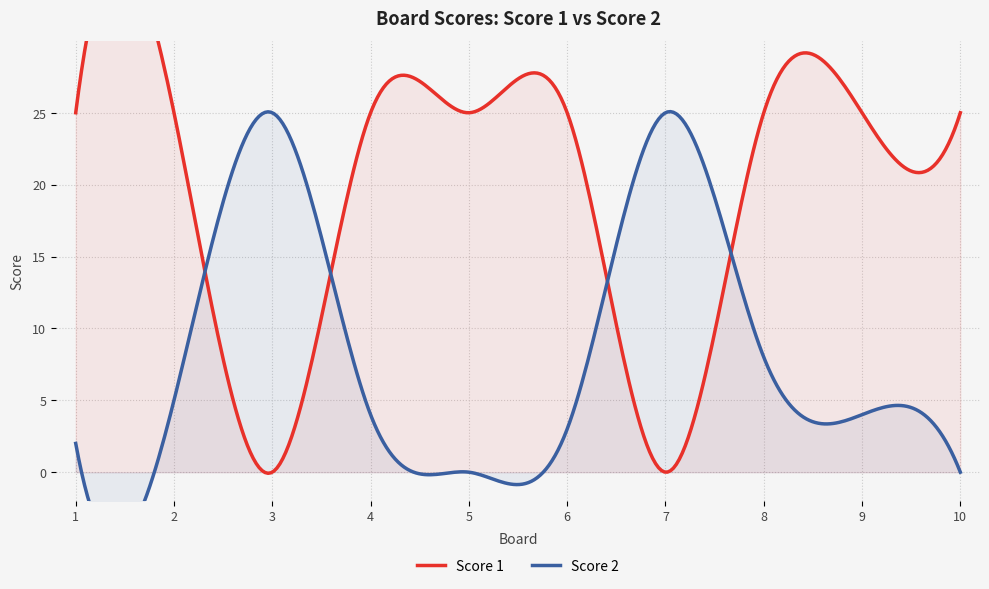

What is the total value across all series at 7?

25